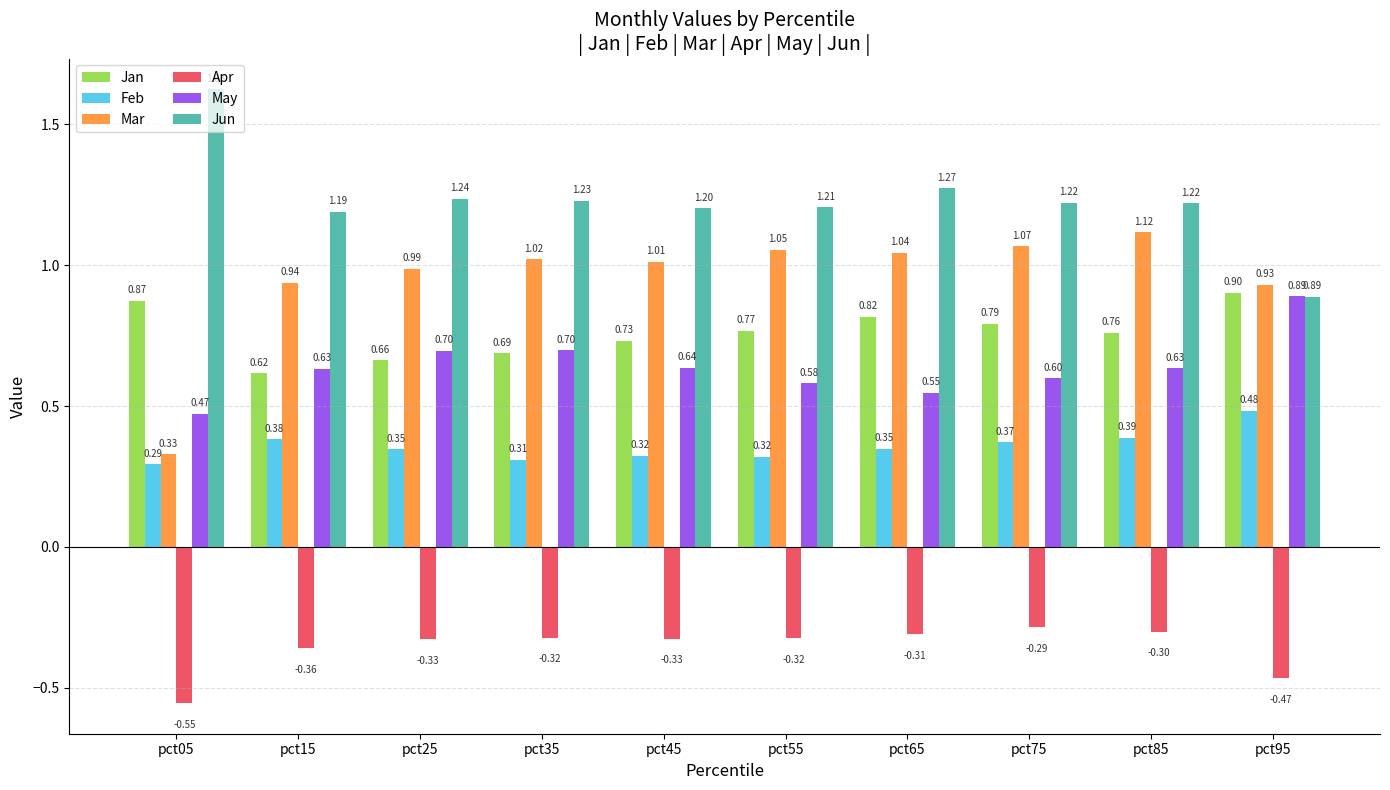

Rank the series at pct15 from highest to lowest value.

Jun, Mar, May, Jan, Feb, Apr